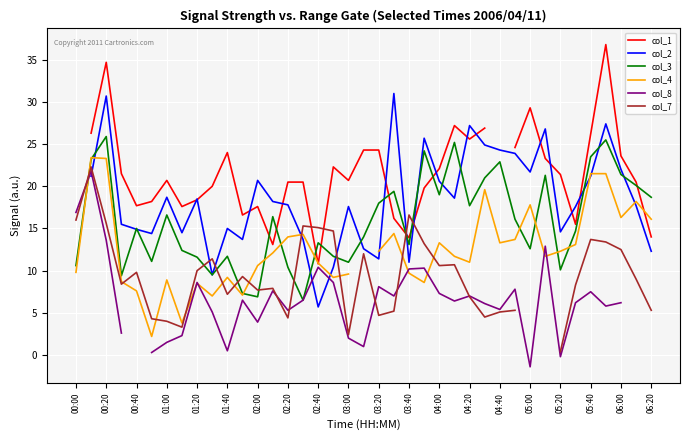

What is the maximum value for col_3?

25.9